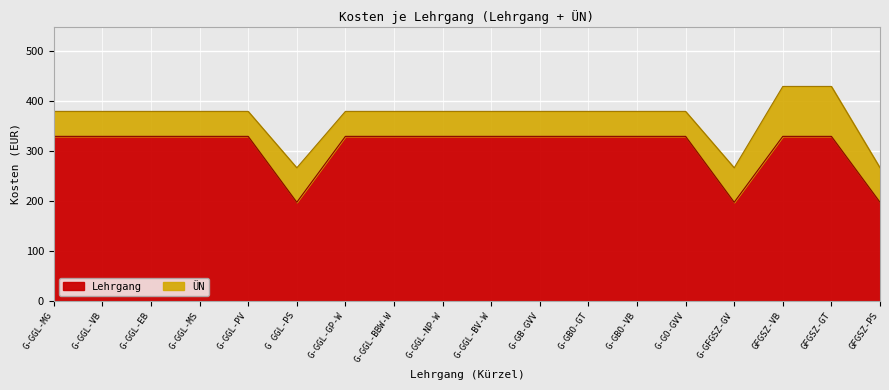

What is the average value?

308